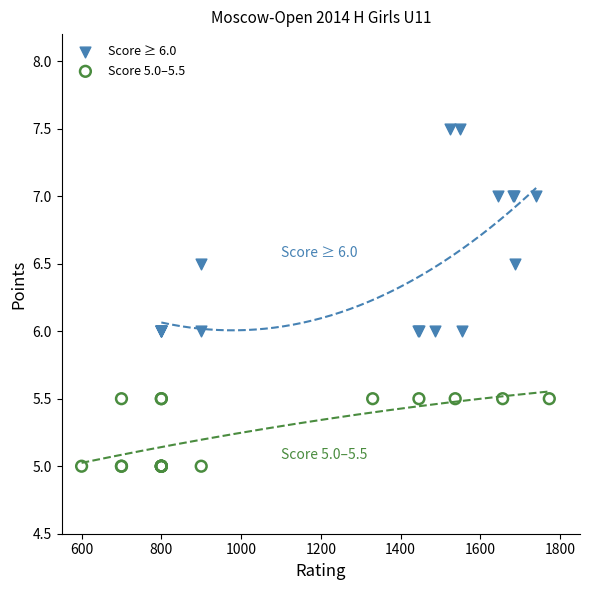

Which series reaches the minimum Y coordinate?

Score 5.0–5.5